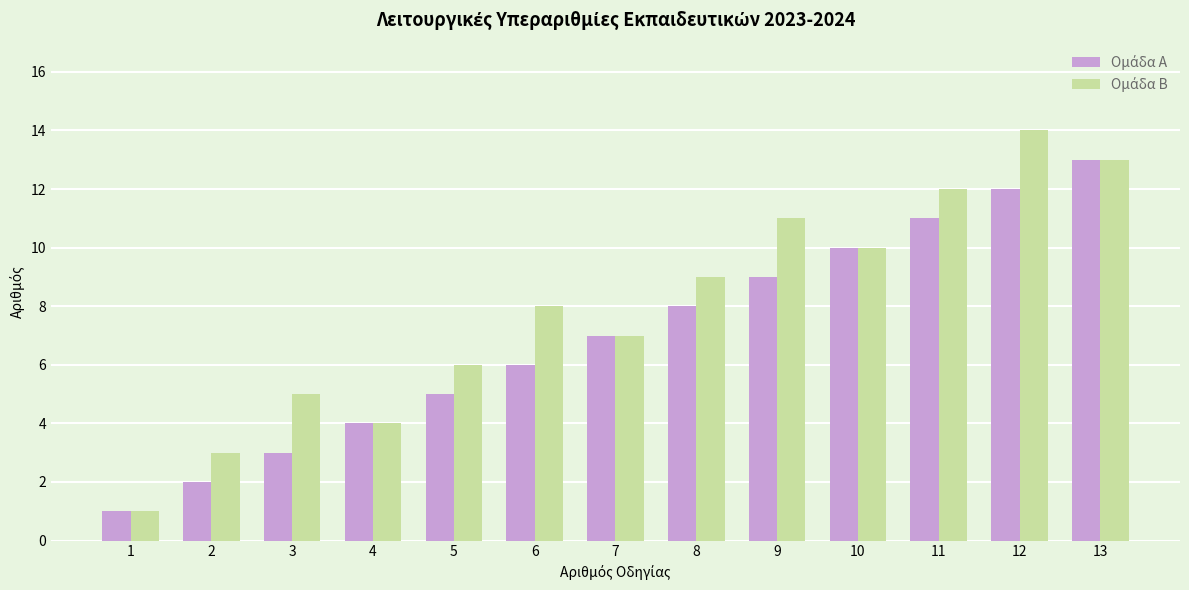

What is the difference between the second highest and minimum values in the Ομάδα Β series?

12